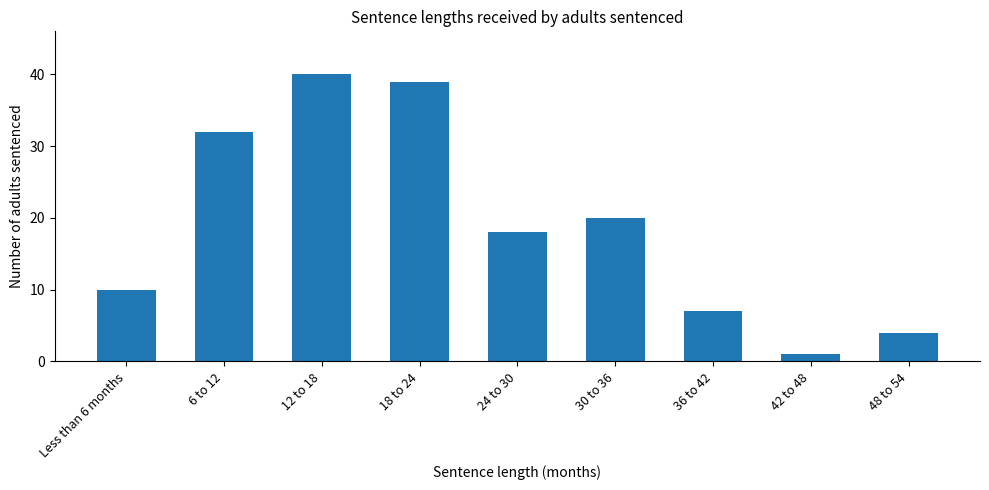

How many bars are there in total?

9